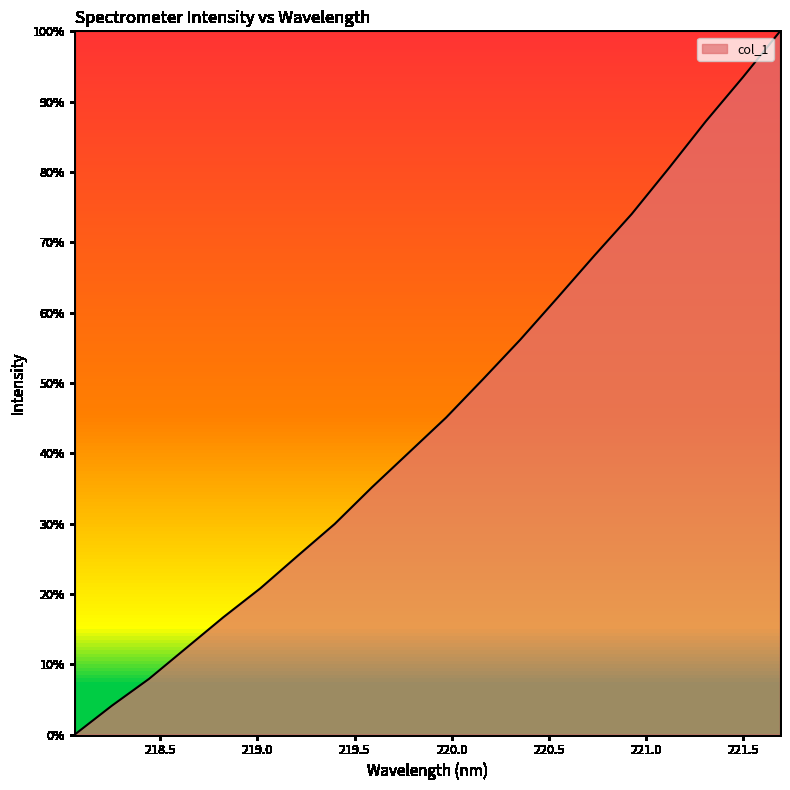

Does the chart have visible grid lines?

No